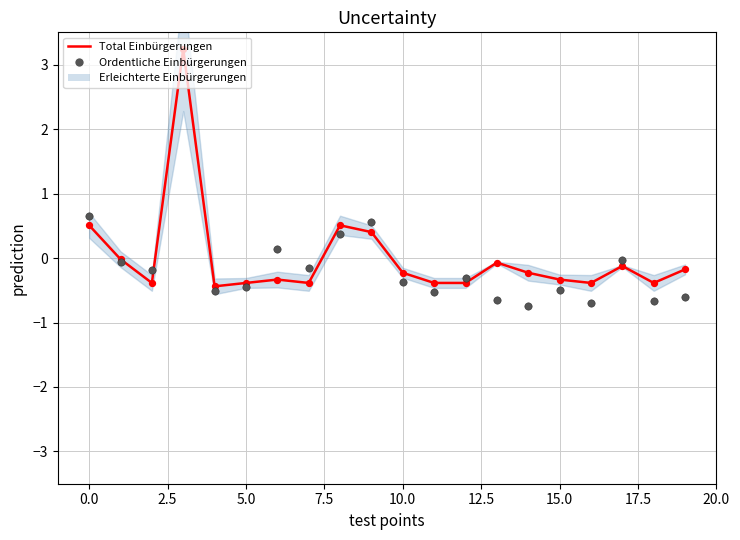

What is the total value across all series at 14?

-1.0